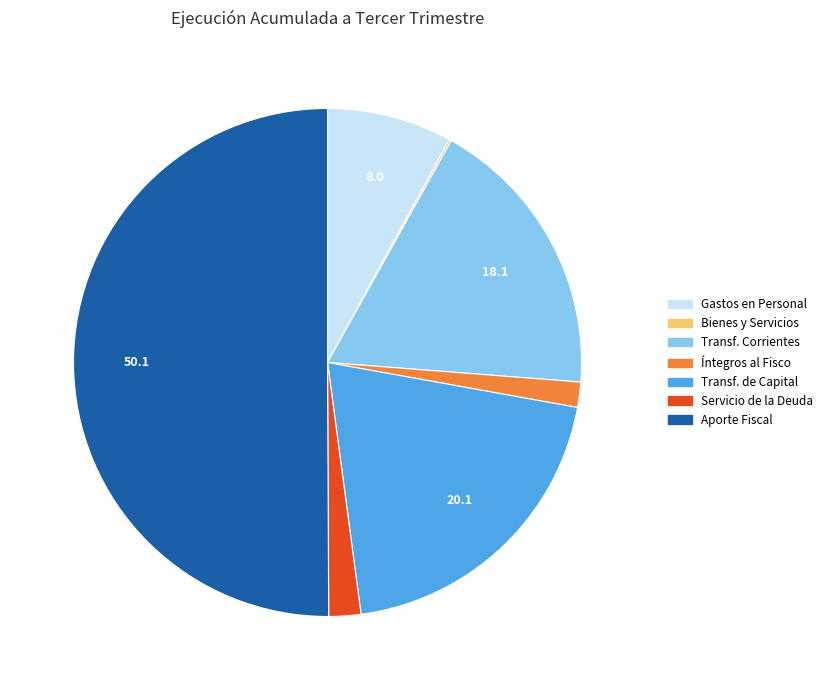

Which slice represents more than half of the pie?

APORTE FISCAL